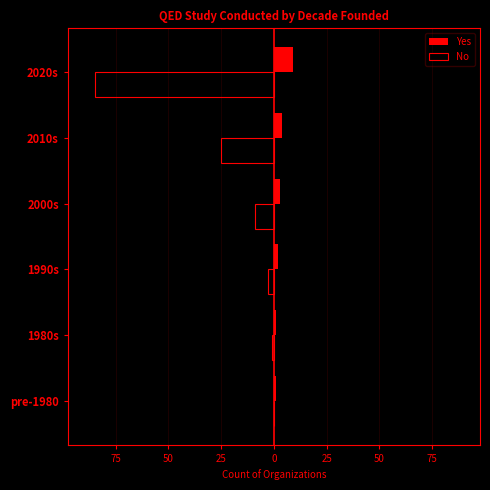

What are all the series names shown in the legend?

Yes, No